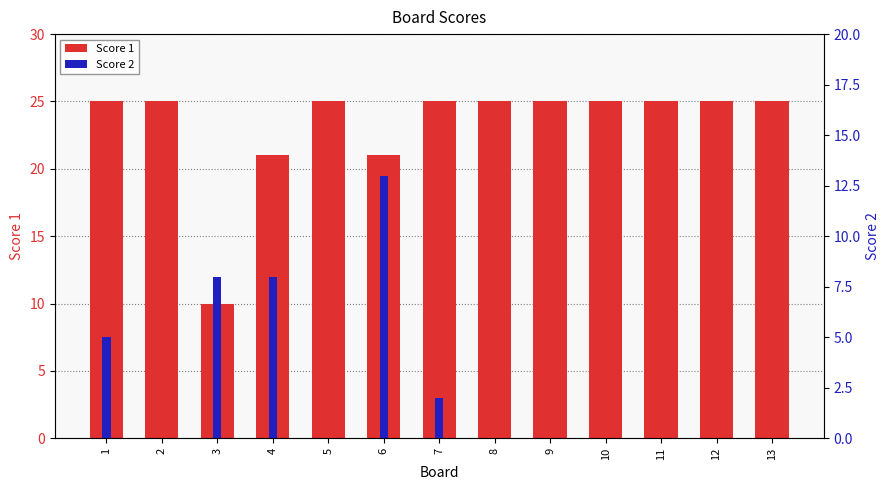

Between 5 and 8, which is larger?

5